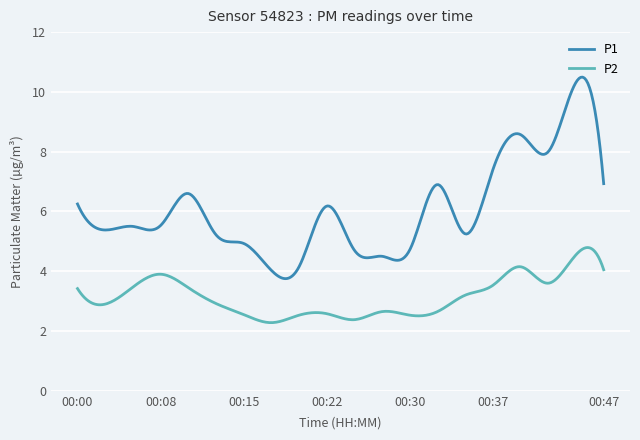

True or false: P1 and P2 intersect in this chart.

False